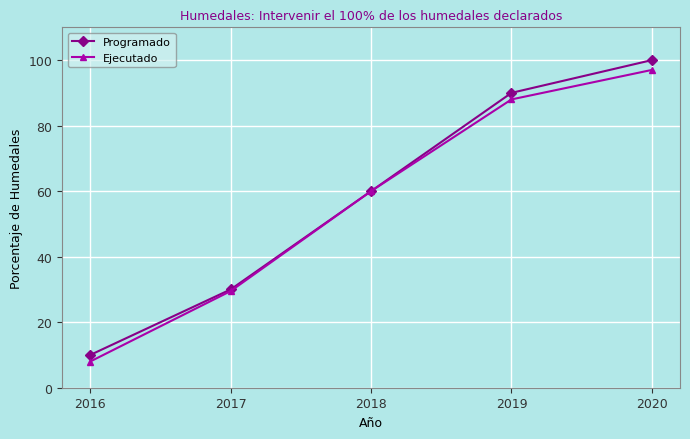

How many lines are shown in the chart?

2